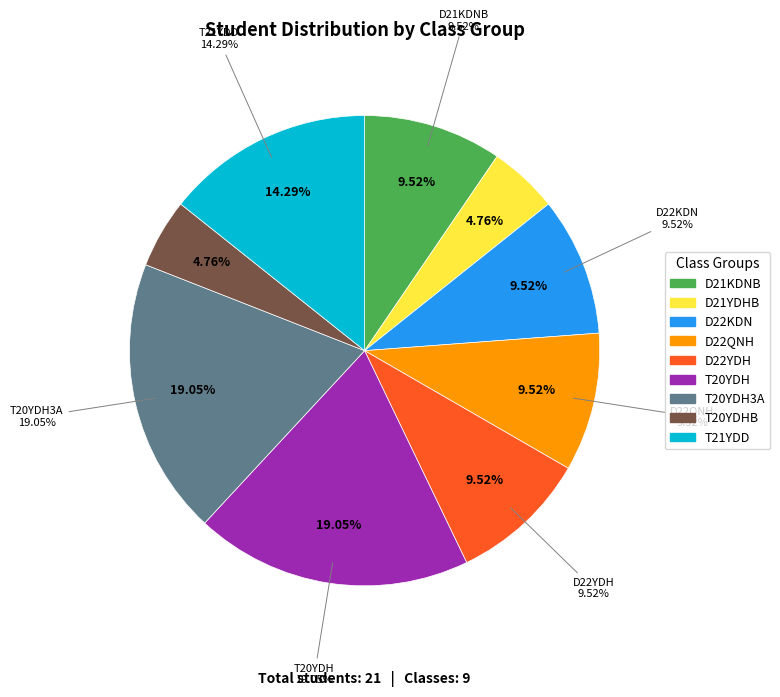

To the nearest percent, what is the difference between the T20YDHB and T21YDD slice percentages?

10%